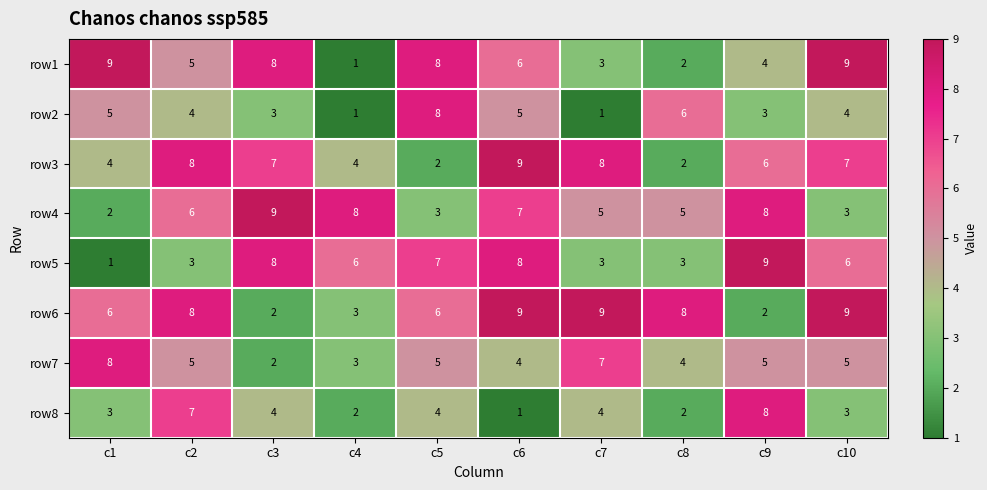

What is the sum of all row5 values?

54